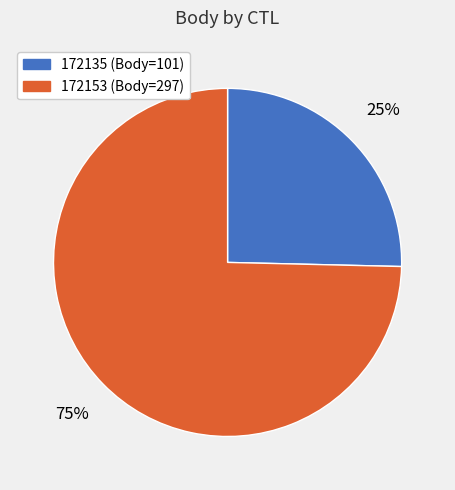

How many segments does this pie chart have?

2